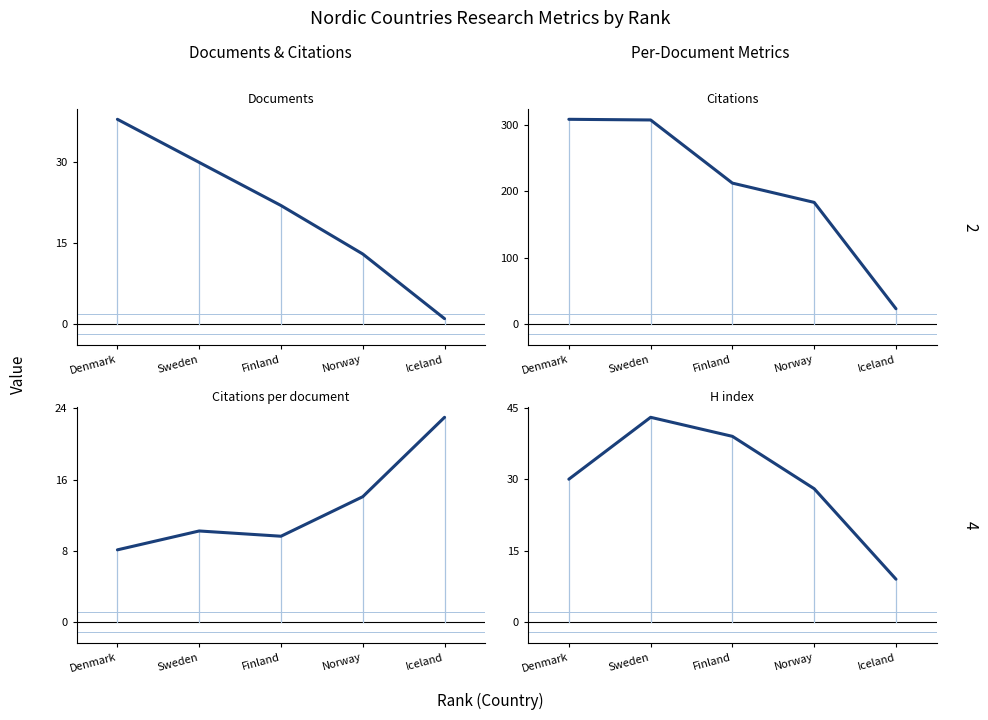

True or false: Documents has more than 0 points higher than both neighbors.

False